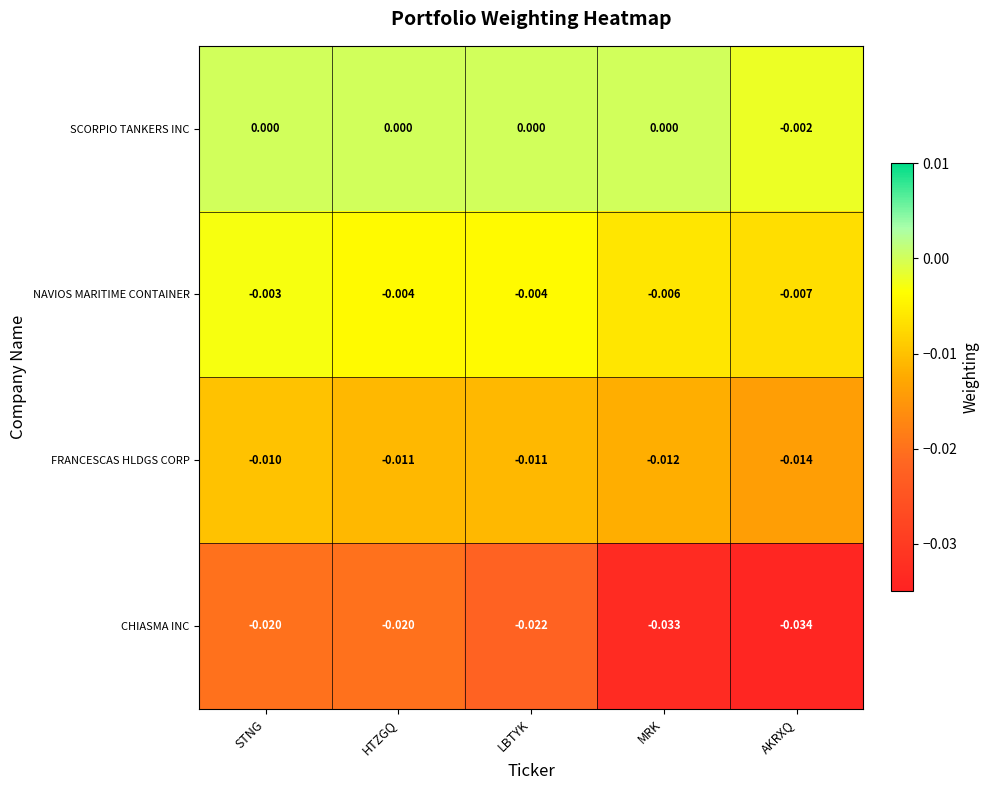

At which category is the sum across all series the highest?

STNG